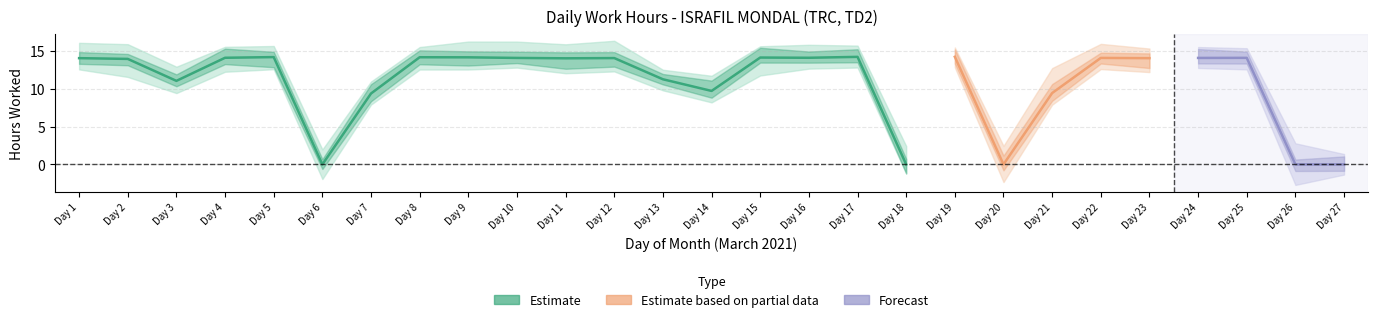

What is the value of the 3rd point from the left?

11.0